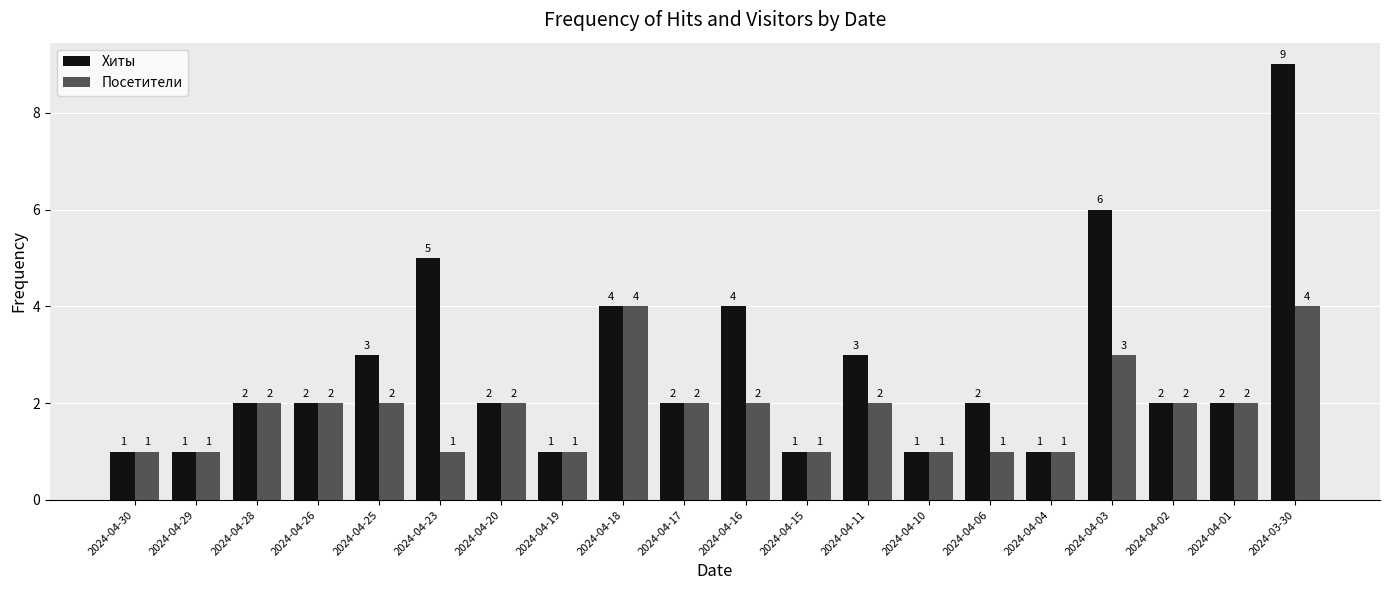

What position from the left is 2024-04-20?

7